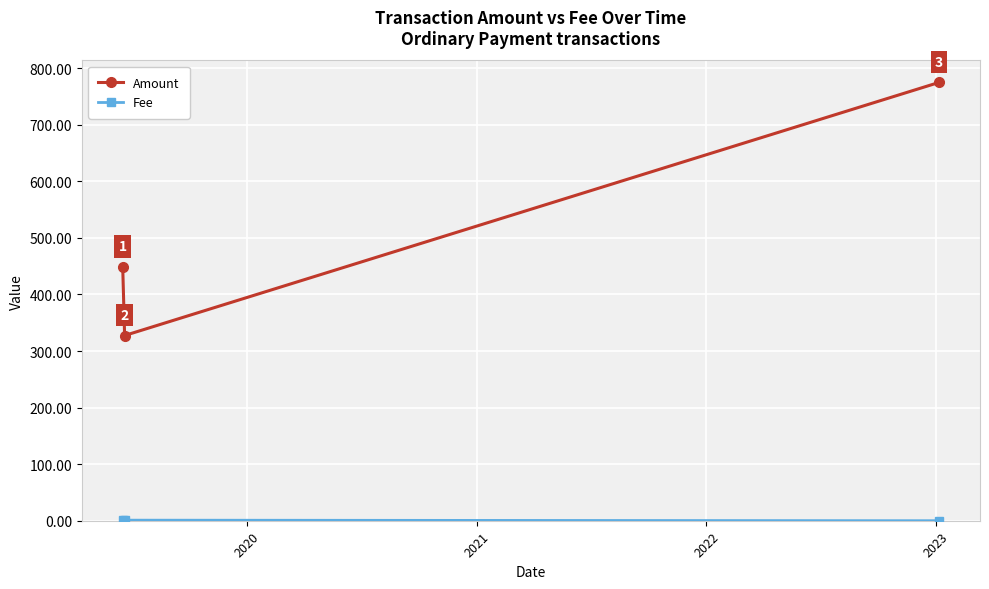

Which series has the largest range (max minus min)?

Amount